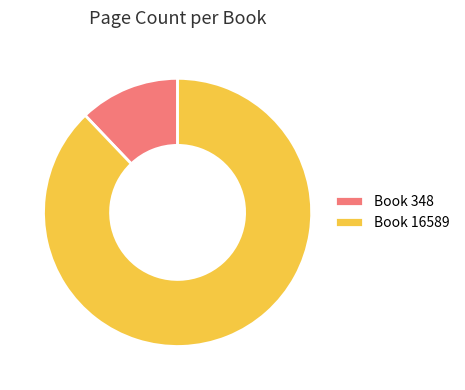

Rank the categories by value from highest to lowest.

Book 16589, Book 348